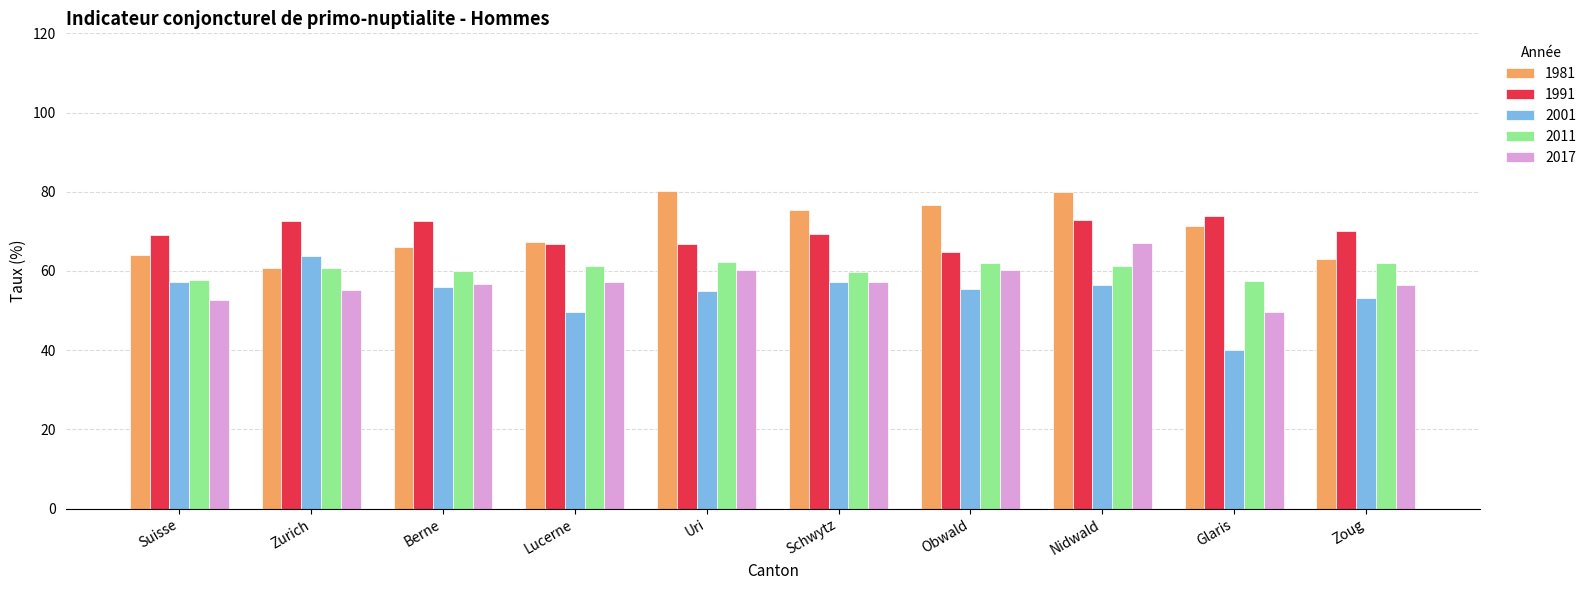

What position from the left is Uri?

5